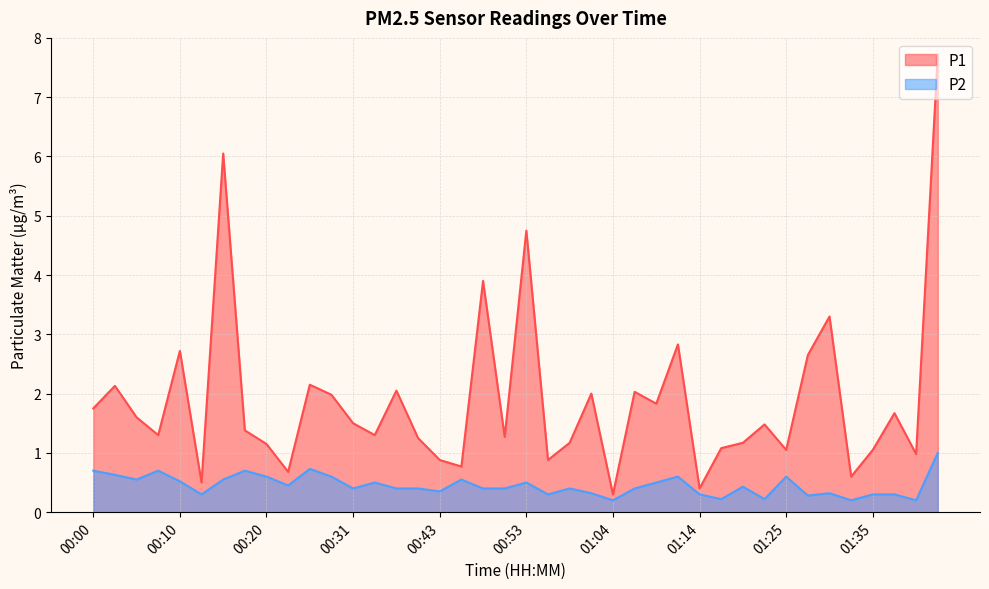

At 01:01, list the series in order from smallest to largest.

P2, P1